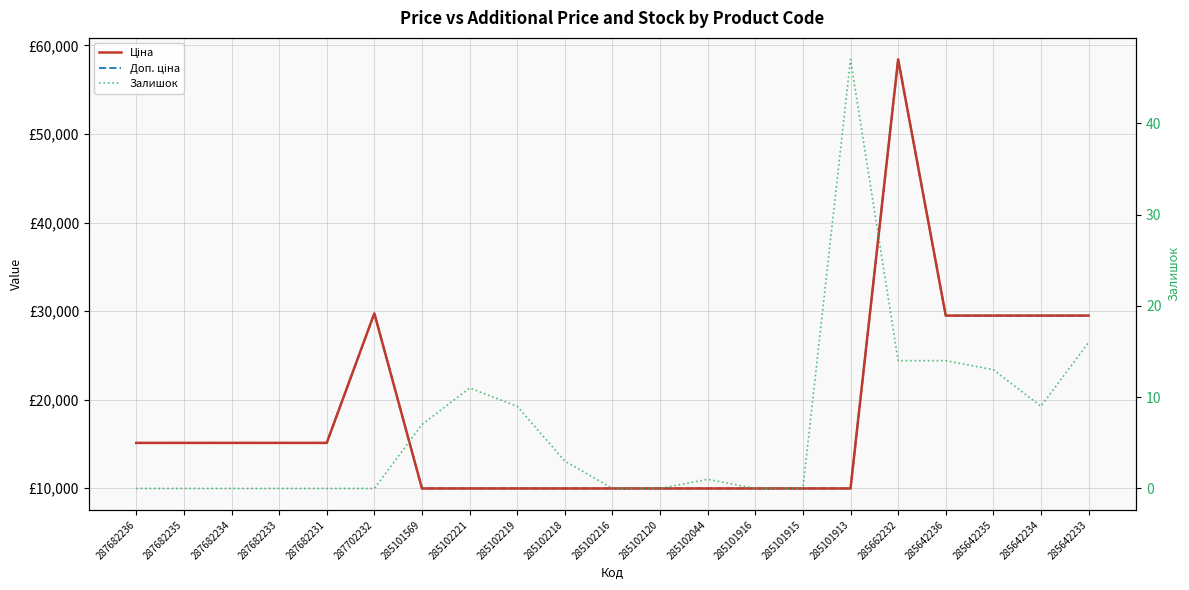

Is it true that Доп. ціна equals 5975.3 at 285101915?

False